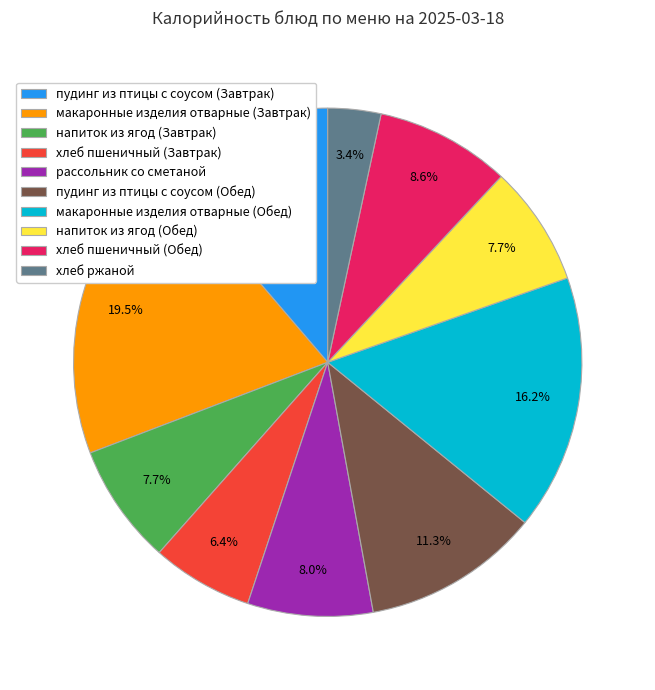

Does макаронные изделия отварные (Обед) represent more than half of the total?

No